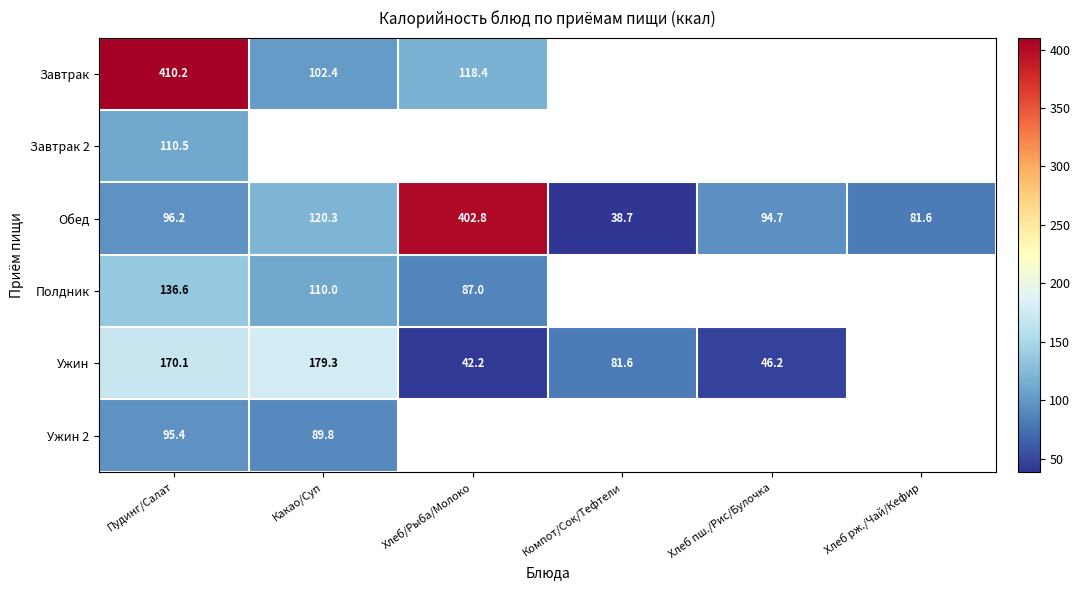

What is the approximate value of Обед at Какао/Суп?

120.3